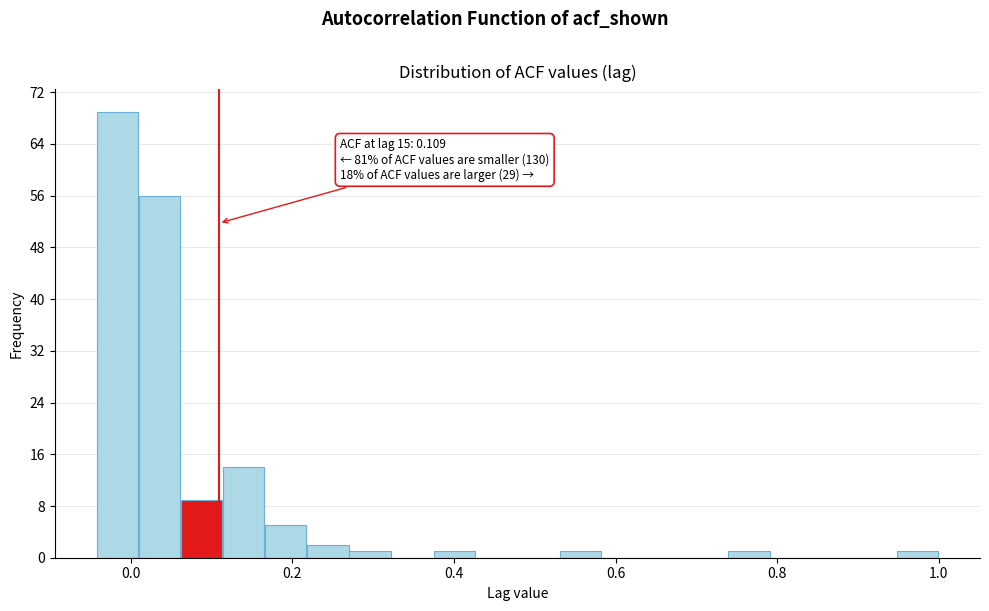

Around what value on the x-axis is the tallest bar? Give the approximate position of its centre, as read against the axis.

-0.02